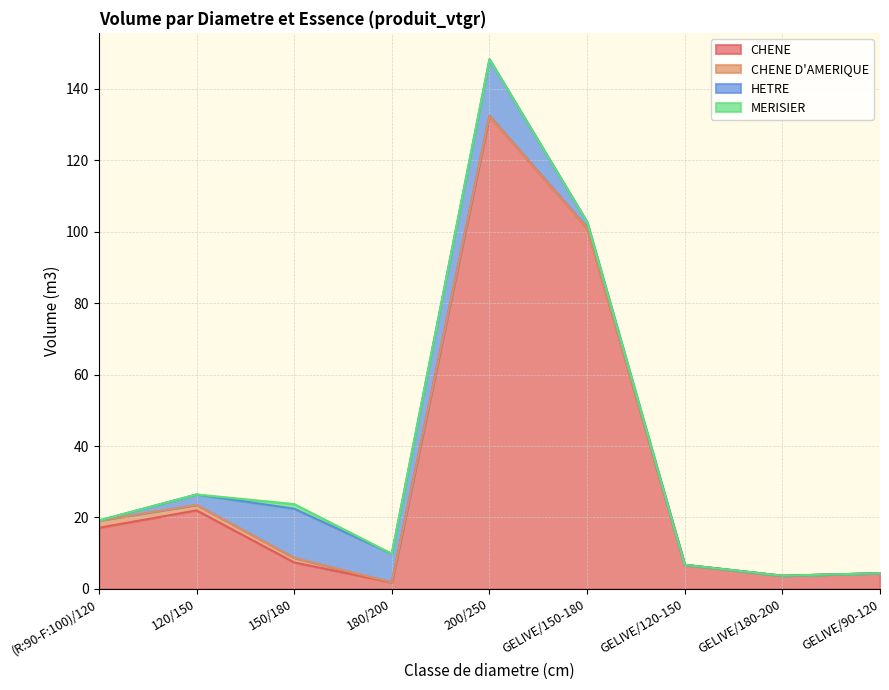

What is the label of the 4th point from the right?

GELIVE/150-180